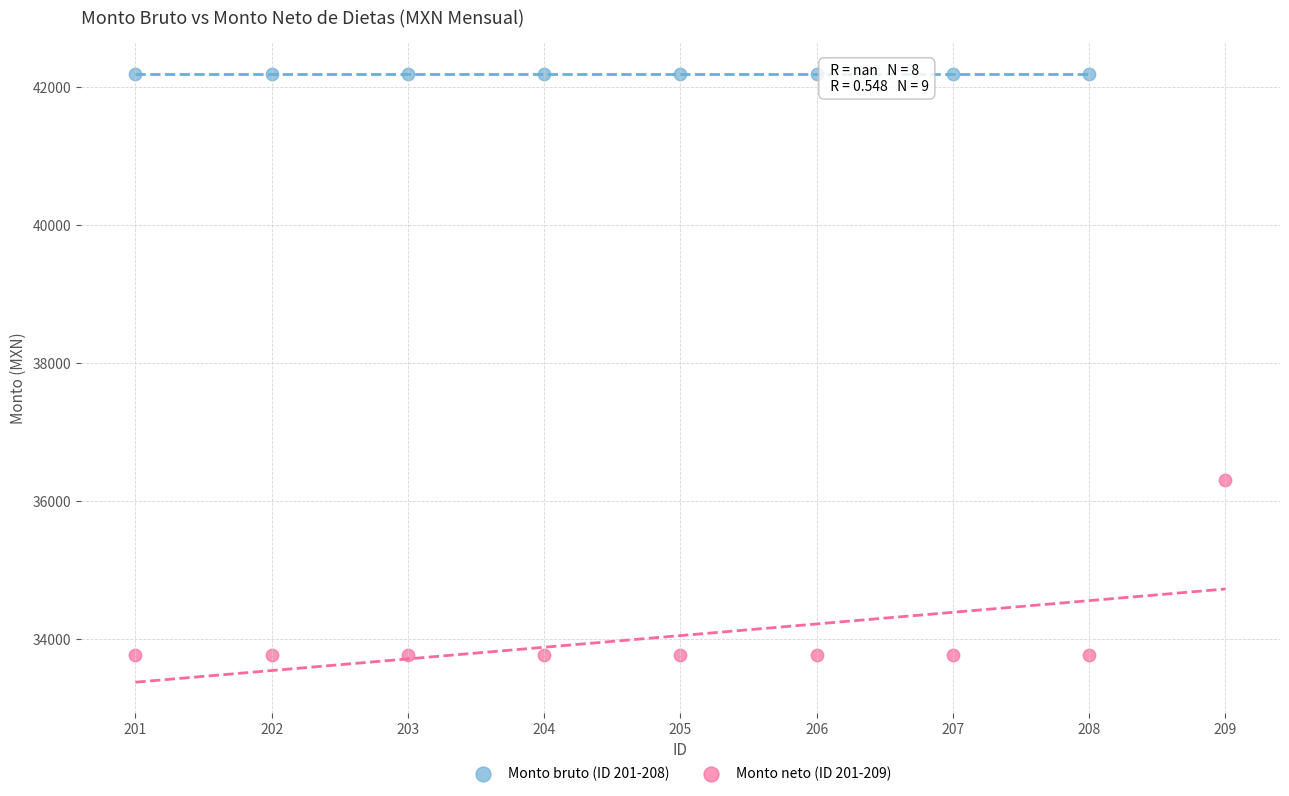

Which series reaches the minimum Y coordinate?

Monto neto (ID 201-209)